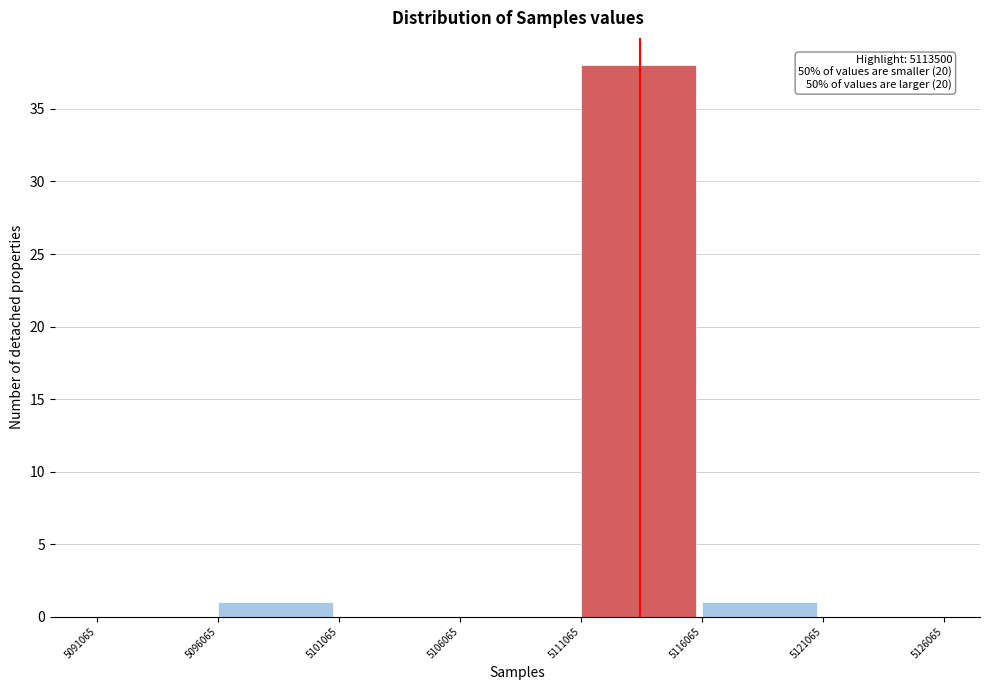

Which range on the x-axis has the tallest bar?

5111065 to 5116065